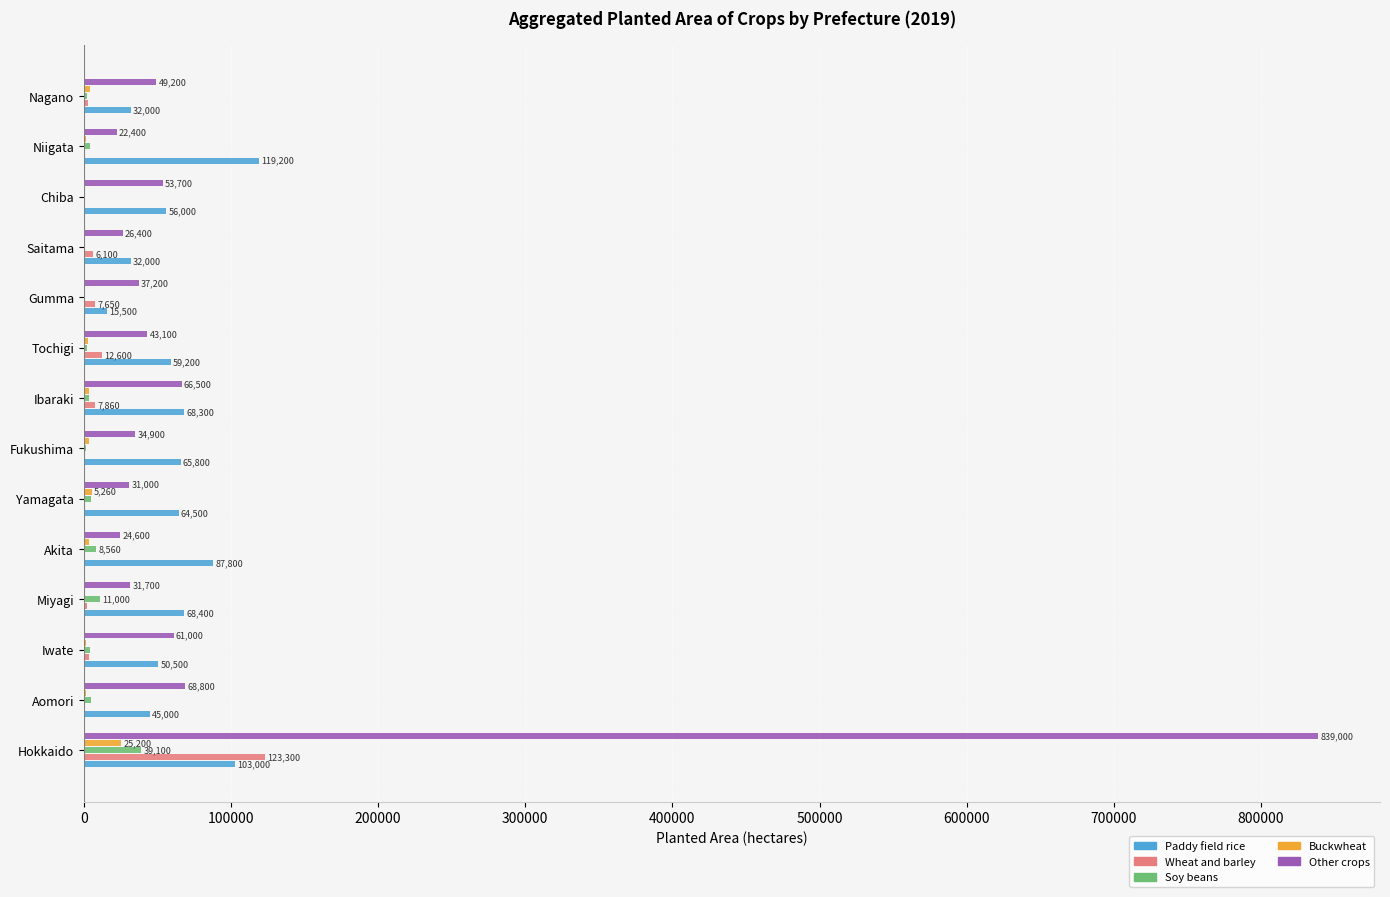

What value does the Paddy field rice series have at Ibaraki, to the nearest 50?

68300